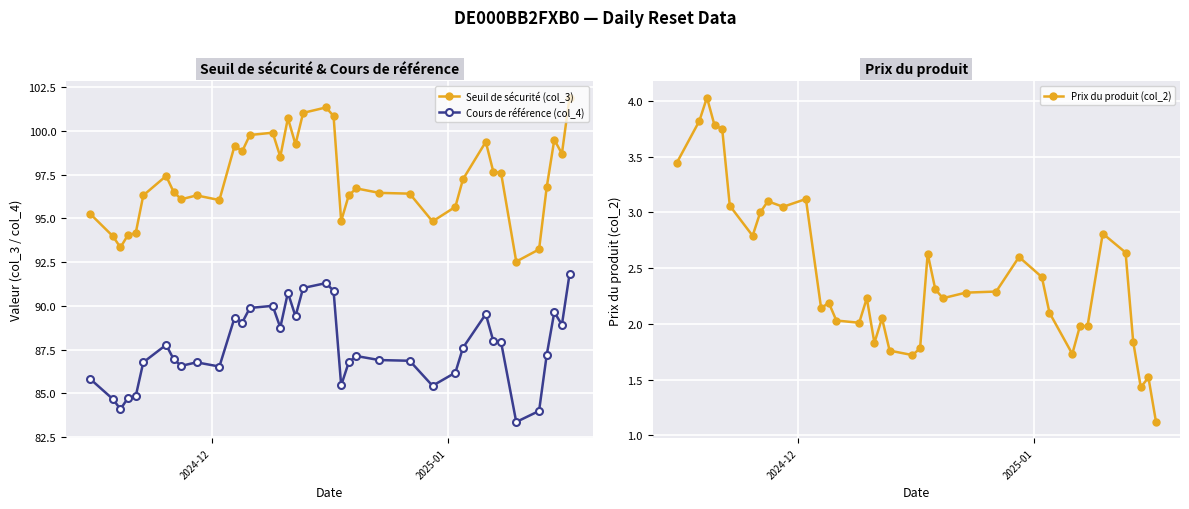

What is the smallest value displayed?

1.1